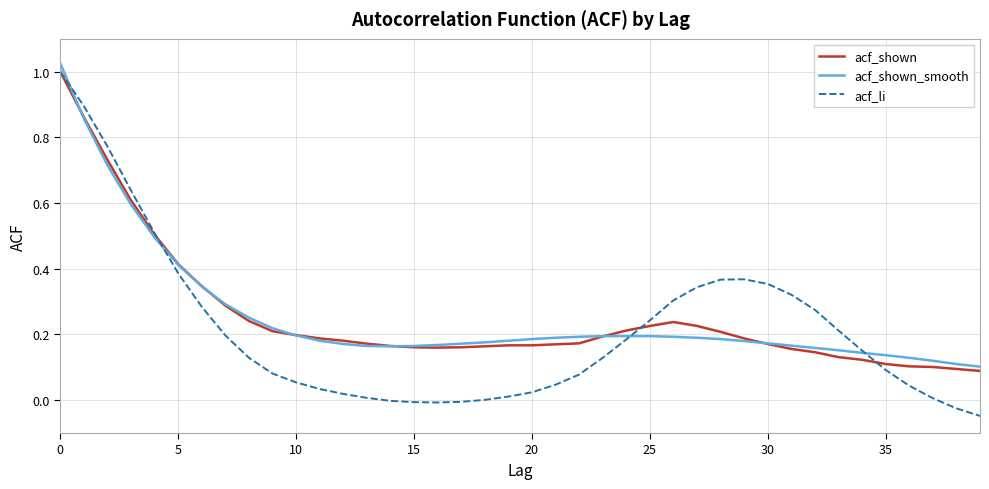

Which series has the largest range (max minus min)?

acf_li